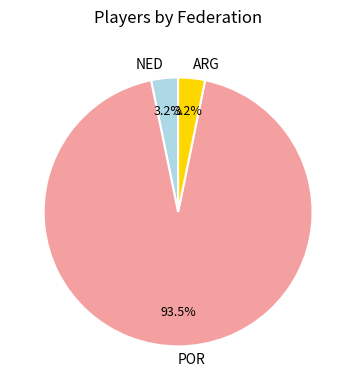

Between NED and POR, which is larger?

POR